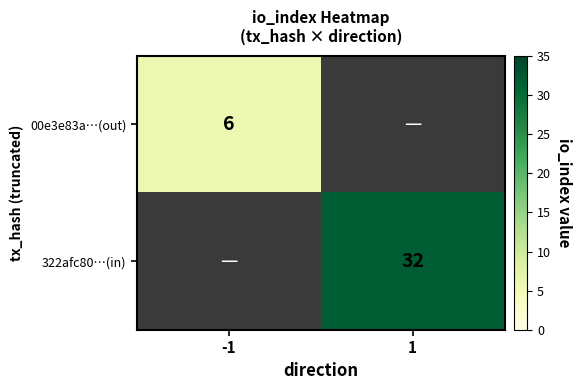

Between -1 and 1, which series saw the biggest shift?

322afc80…(in)